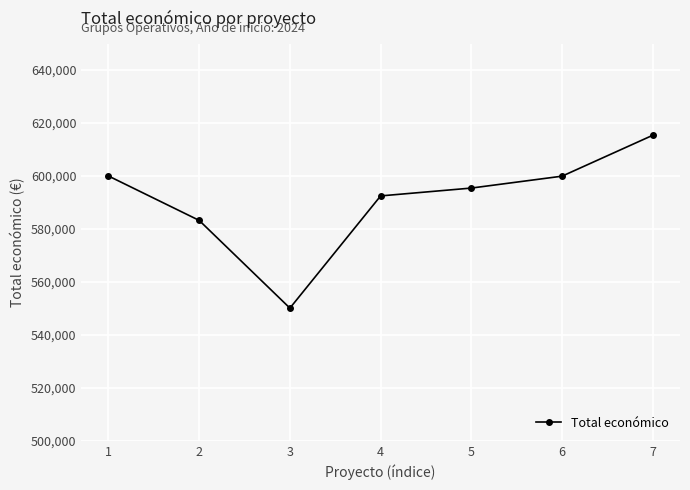

Which label corresponds to the smallest value in the chart?

3